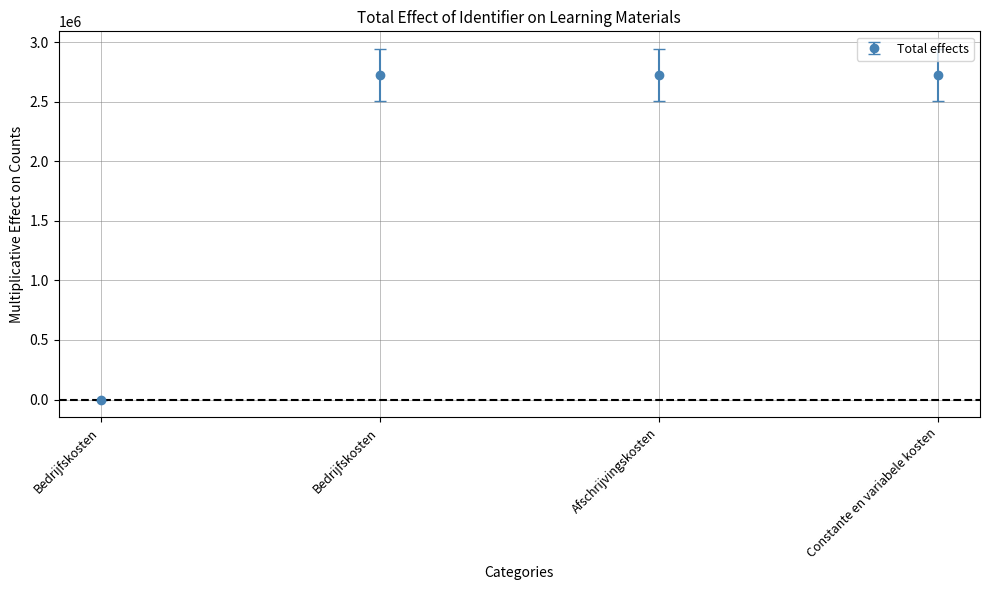

What is the sum of the values at Afschrijvingskosten and Bedrijfskosten?

5452686